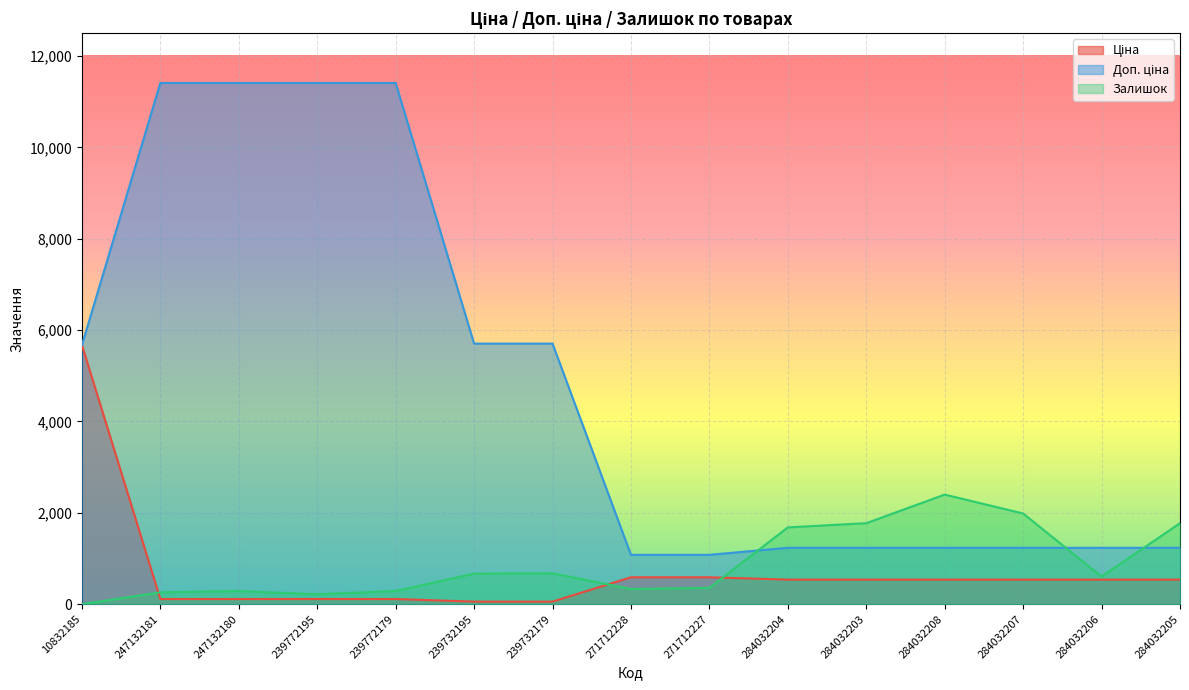

Is it true that Ціна equals 539.0 at 284032203?

True